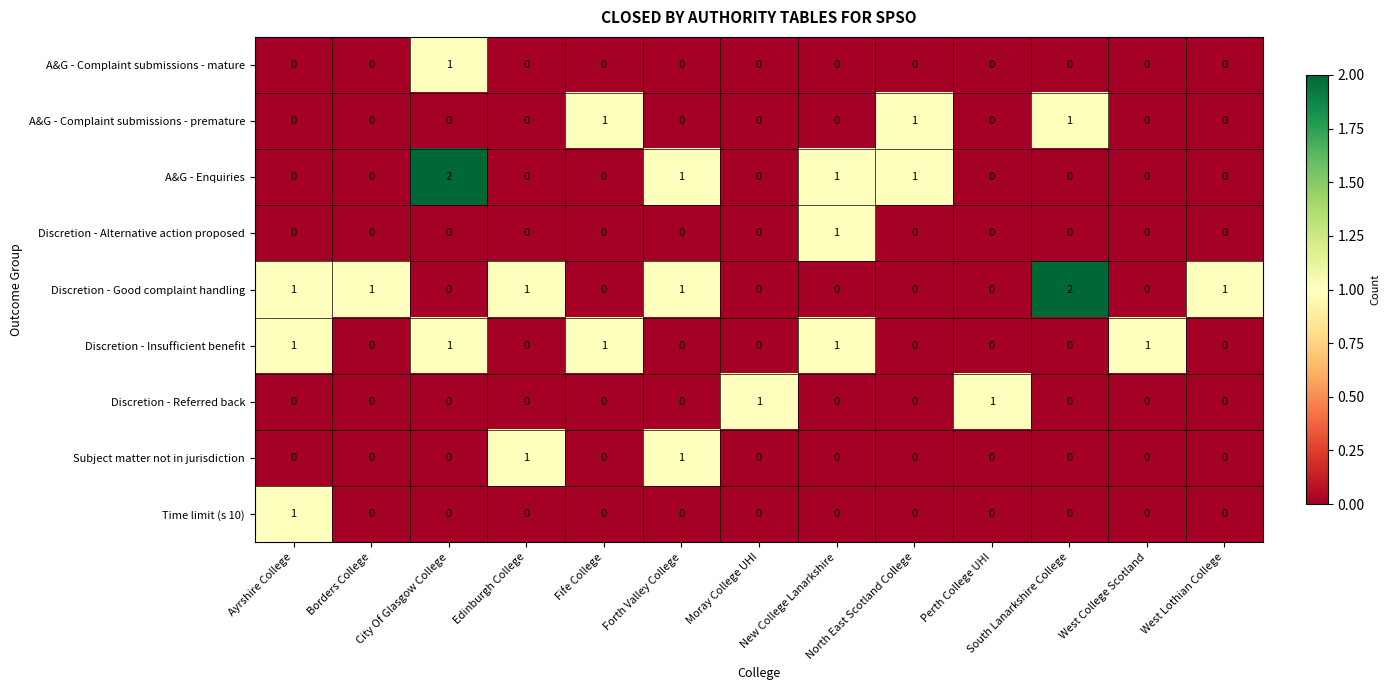

At which category is the sum across all series the highest?

City Of Glasgow College